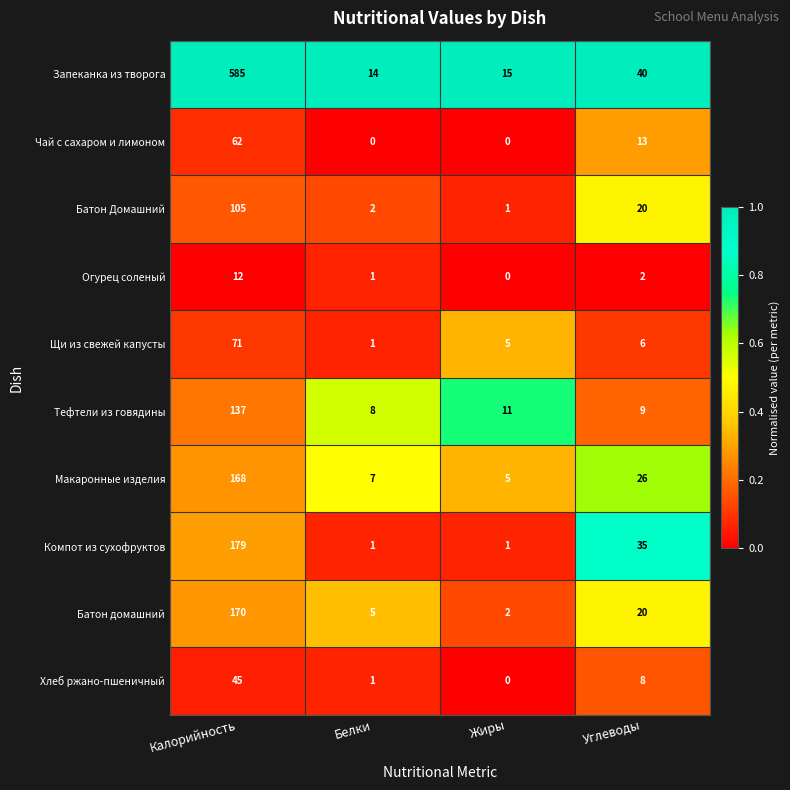

The value of Щи из свежей капусты at Углеводы is 6. True or false?

True